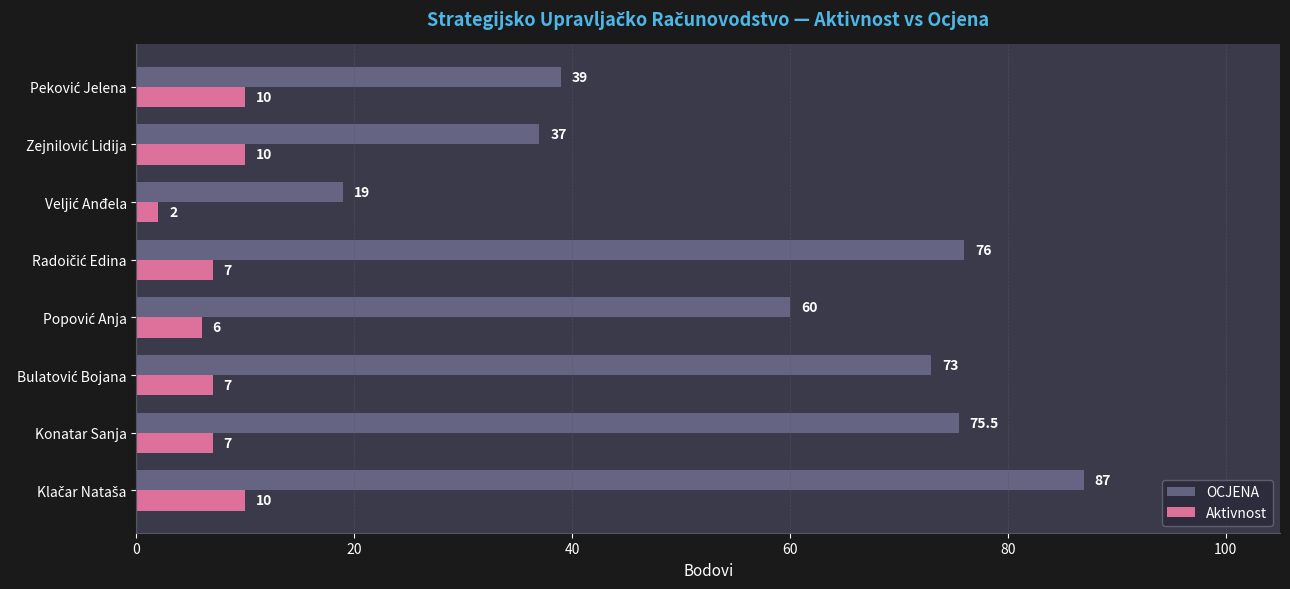

List the series in order of their overall mean, highest first.

OCJENA, Aktivnost